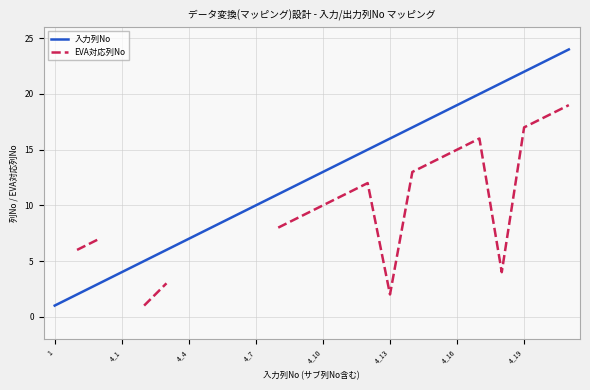

In EVA対応列No, how many points are higher than both neighbors (excluding endpoints)?

2